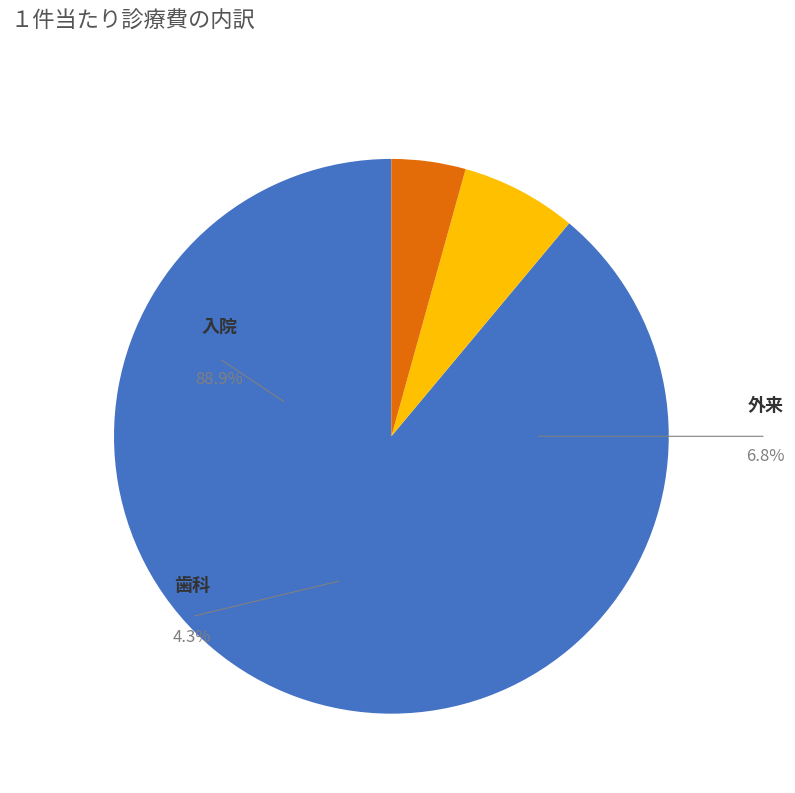

What is the ratio of the value at 入院 to the value at 歯科?

20.6